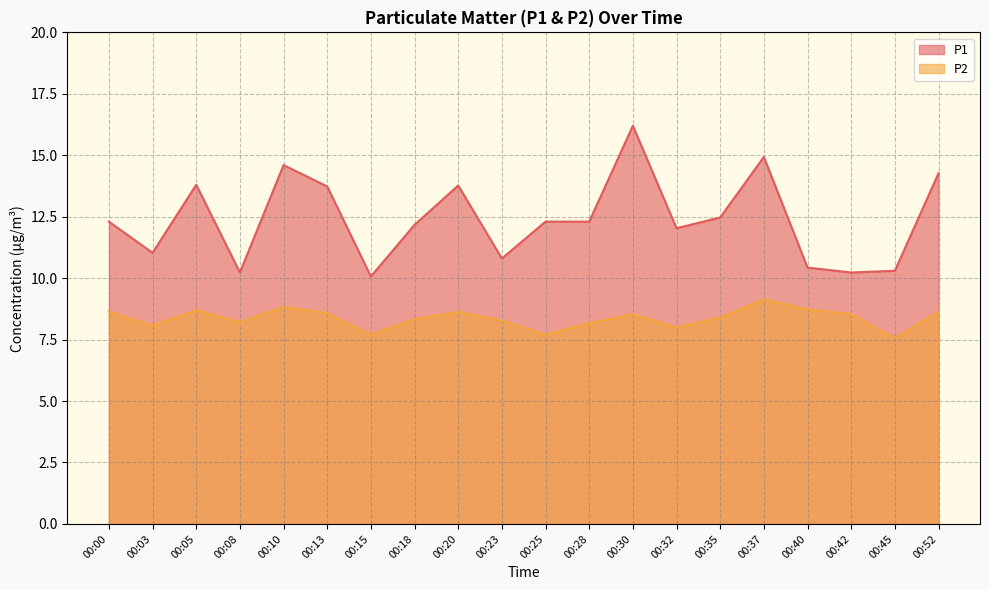

Where does the P2 series first go above 8?

00:00